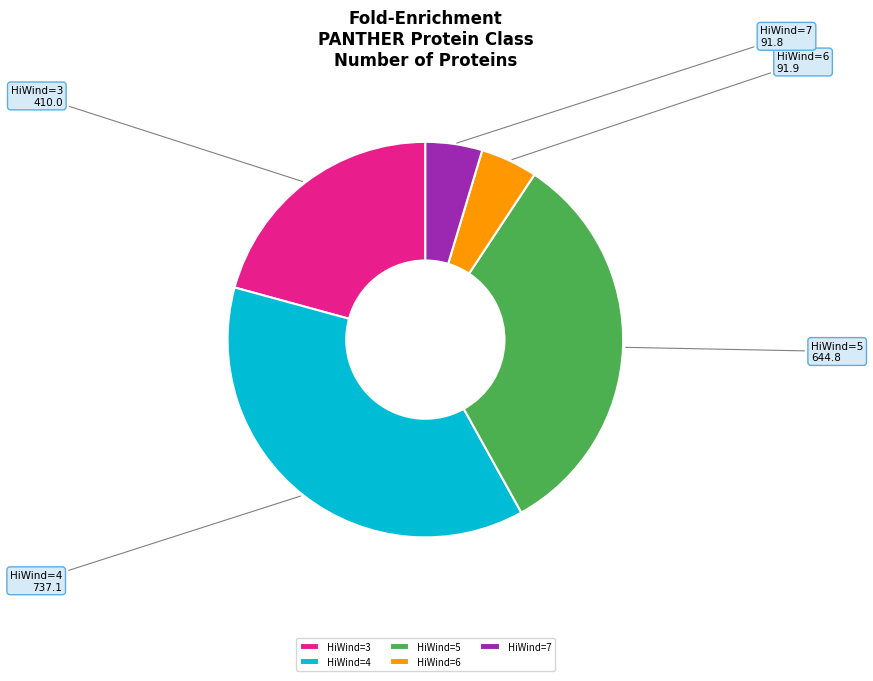

Does HiWind=7 represent more than half of the total?

No